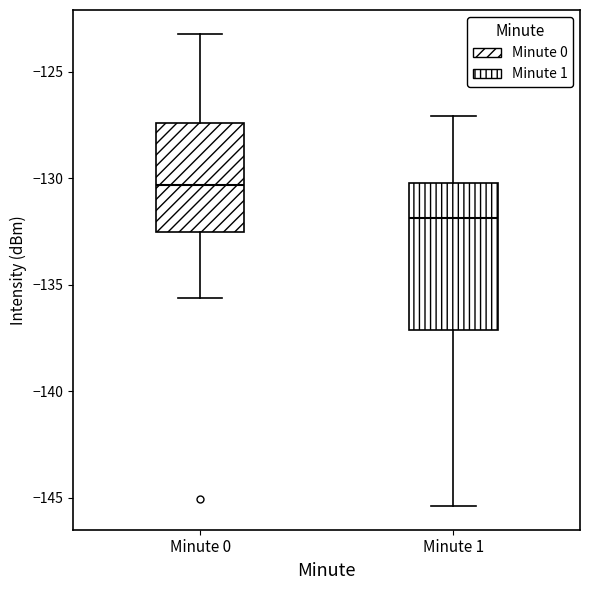

Reading left to right, read every box against the y-axis: the position of its median line, the range the box covers, and the ends of its whiskers. The values are not printed on the chart, so give them approximately, as read against the axis.

Minute 0: median -130.5, box -132.5 to -127.5, whiskers -135.5 to -123.0
Minute 1: median -132.0, box -137.0 to -130.0, whiskers -145.5 to -127.0